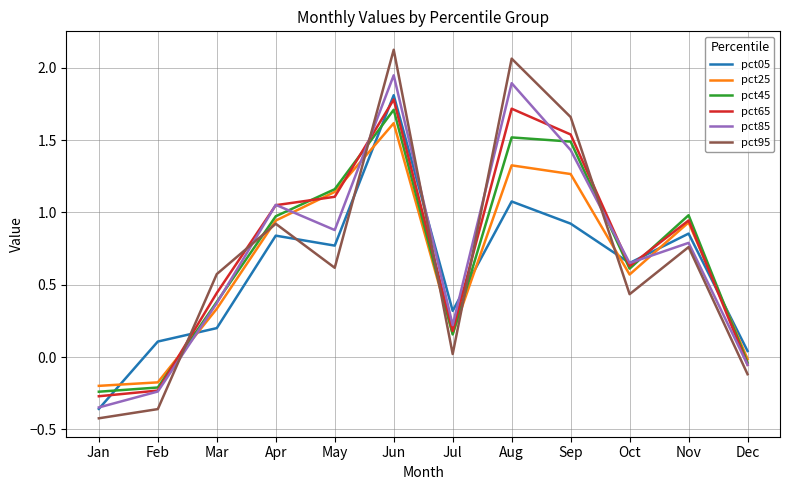

Rank the categories by pct95 value from lowest to highest.

Jan, Feb, Dec, Jul, Oct, Mar, May, Nov, Apr, Sep, Aug, Jun